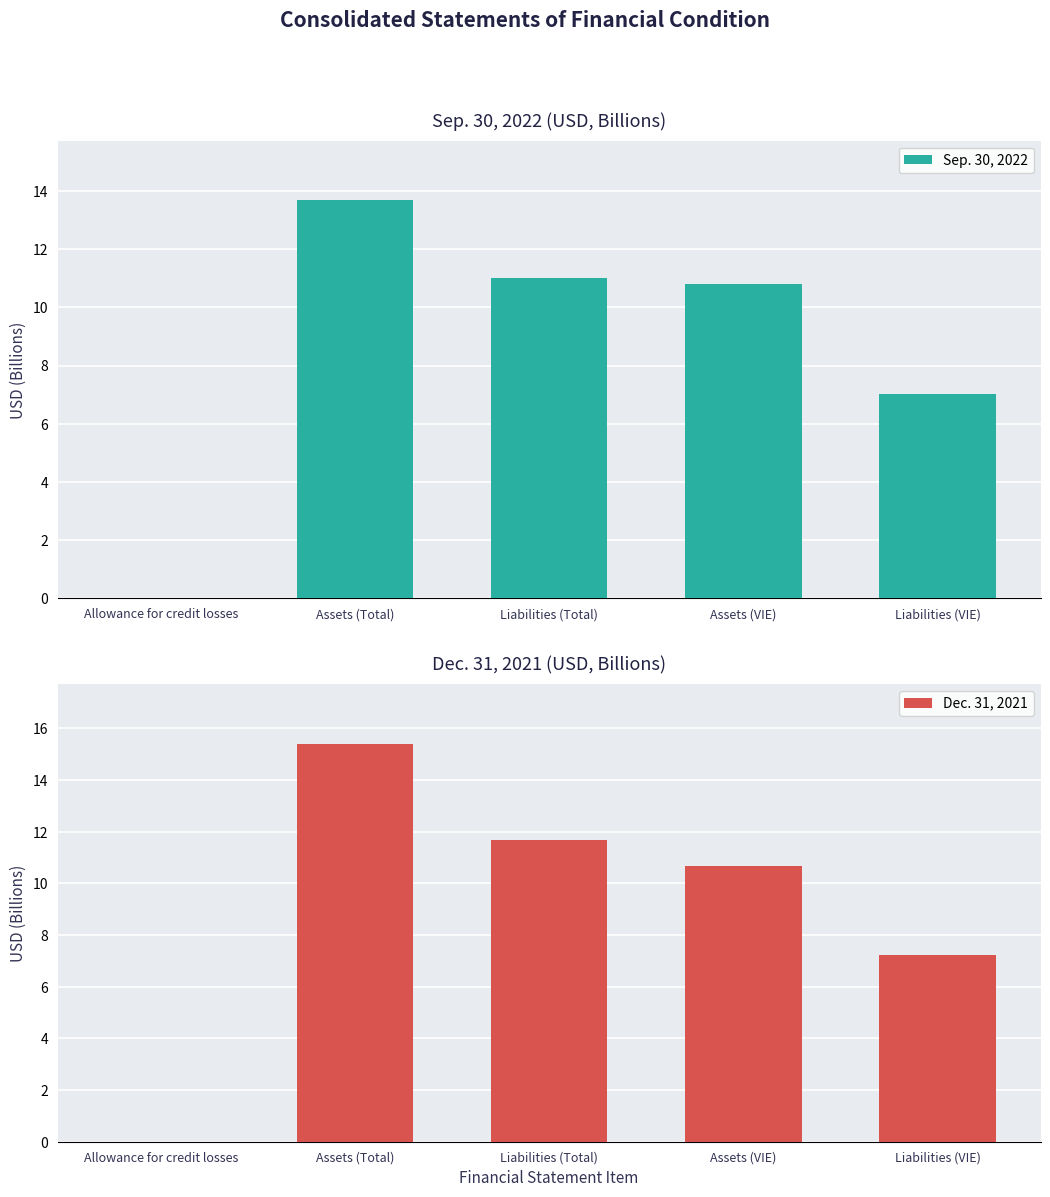

Is the value of Dec. 31, 2021 at Assets (Total) greater than the value of Sep. 30, 2022 at Allowance for credit losses?

Yes